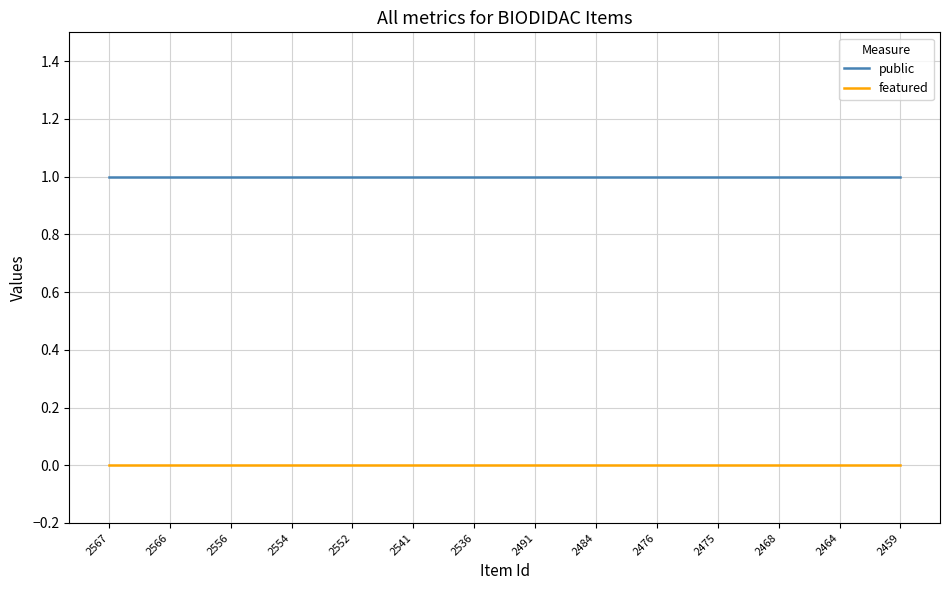

The value of public at 2554 is 2. True or false?

False